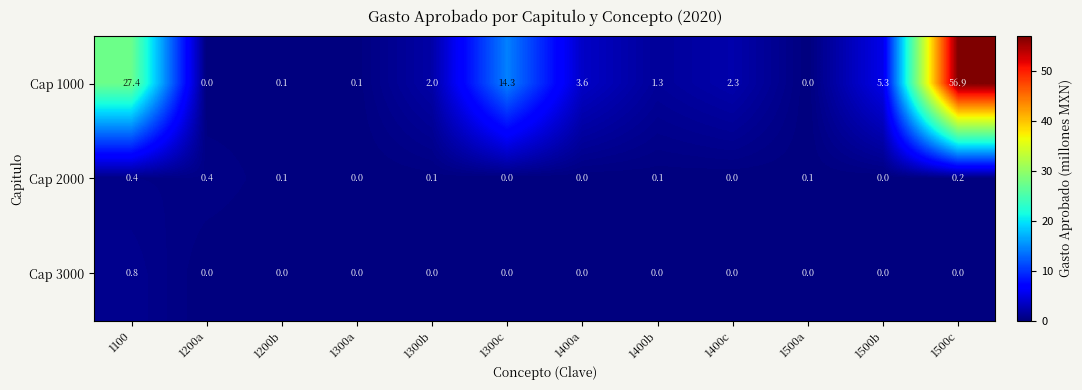

Which series has the largest total across all categories?

Cap 1000